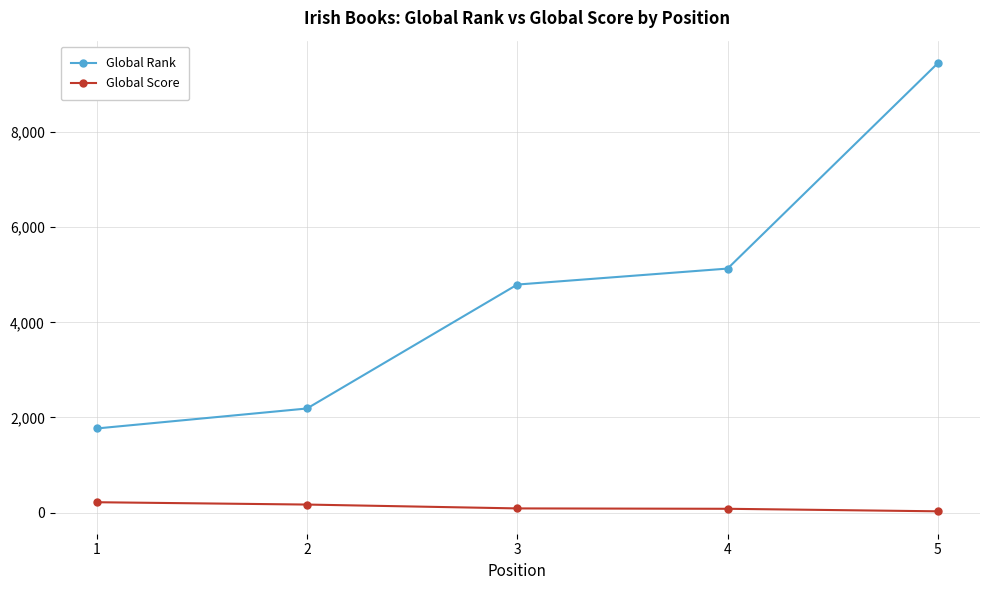

What is the difference between the second highest and minimum values in the Global Rank series?

3362